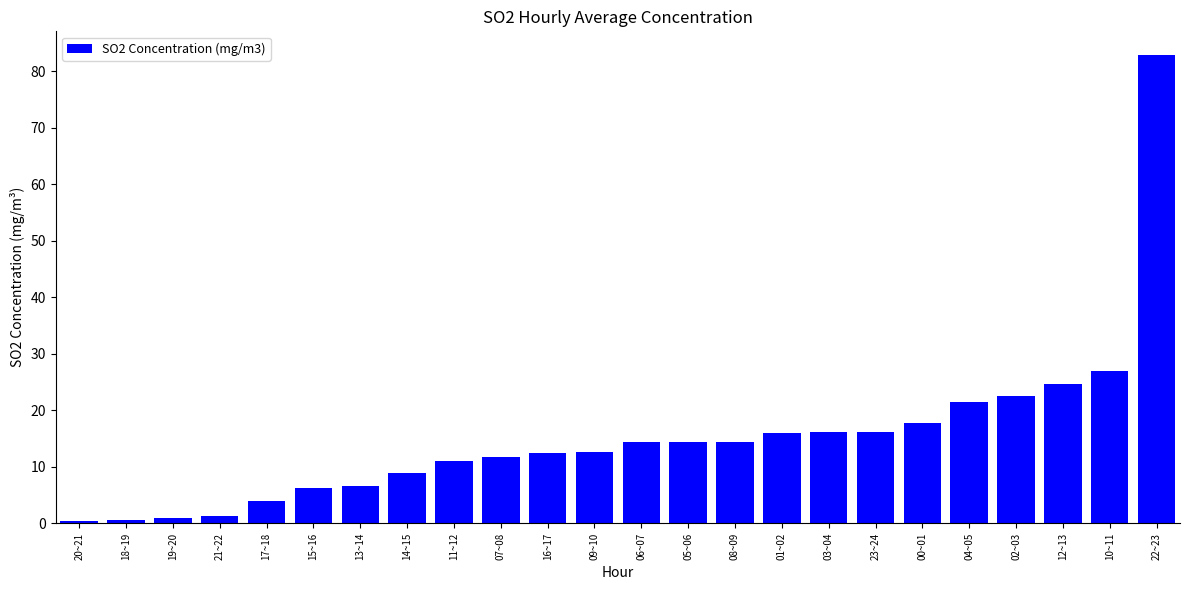

How many bars are there in total?

24